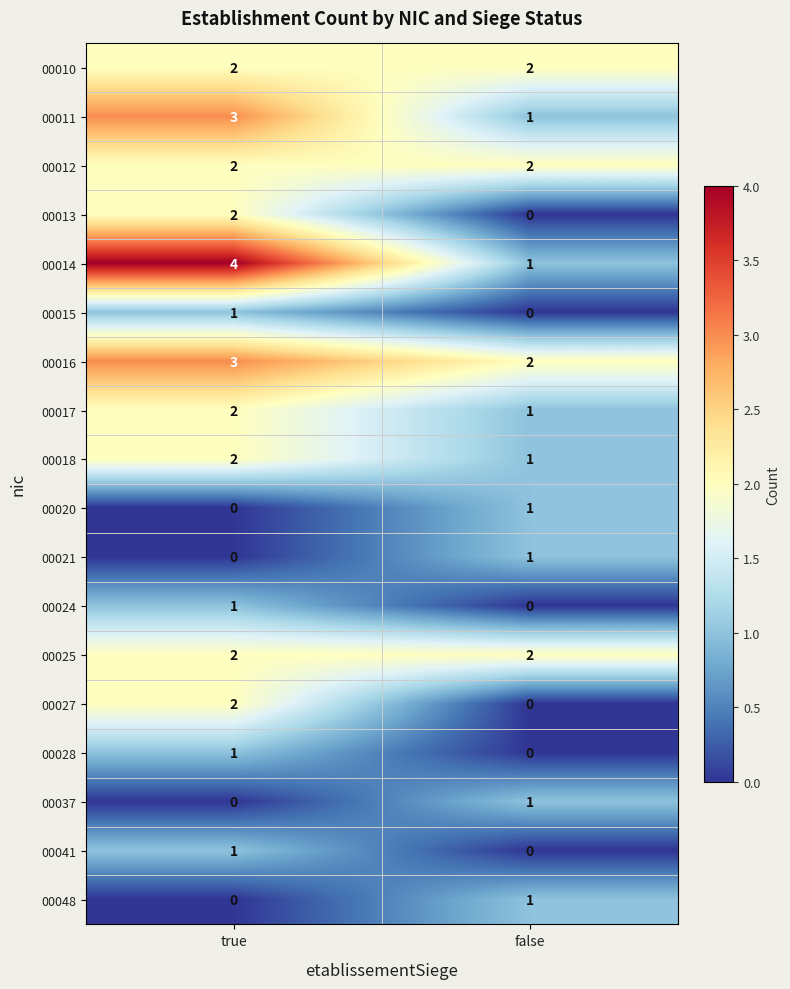

Rank the categories by 00015 value from highest to lowest.

true, false